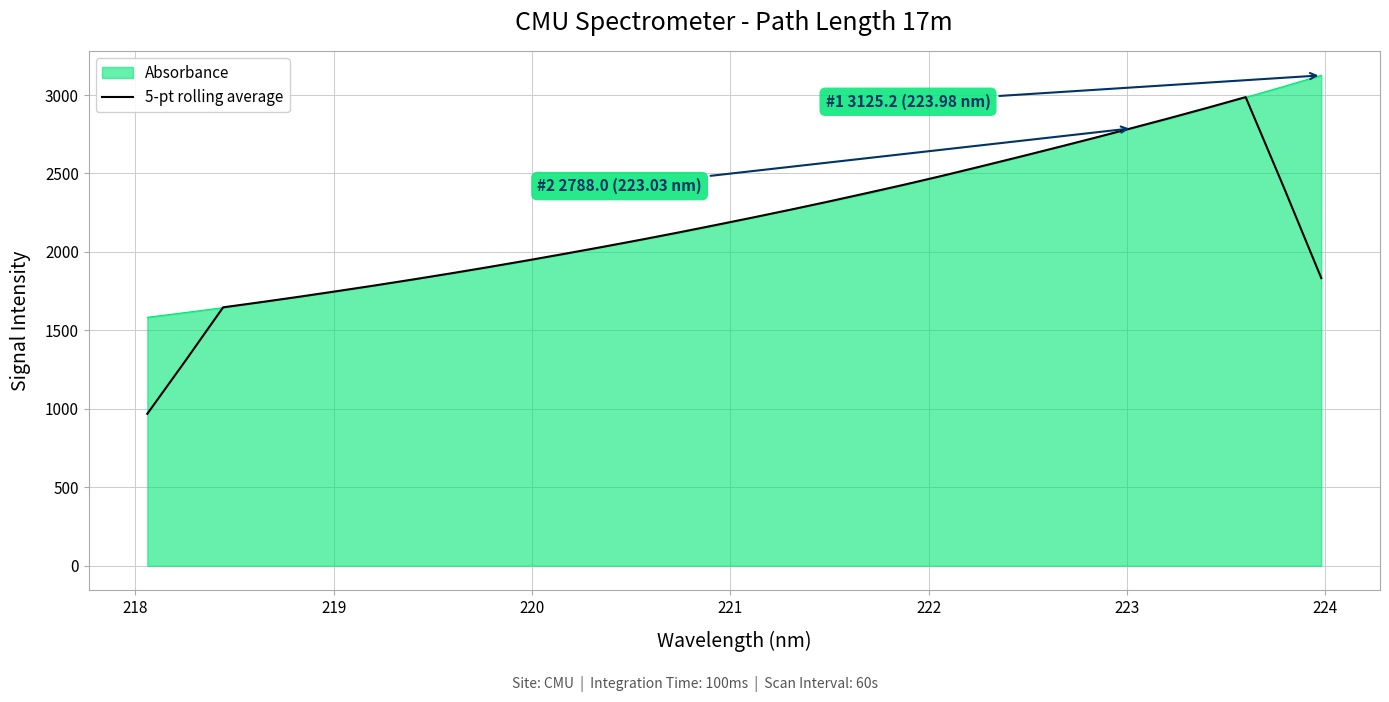

Rank the series by their maximum value, from lowest to highest.

5-pt rolling average, Absorbance